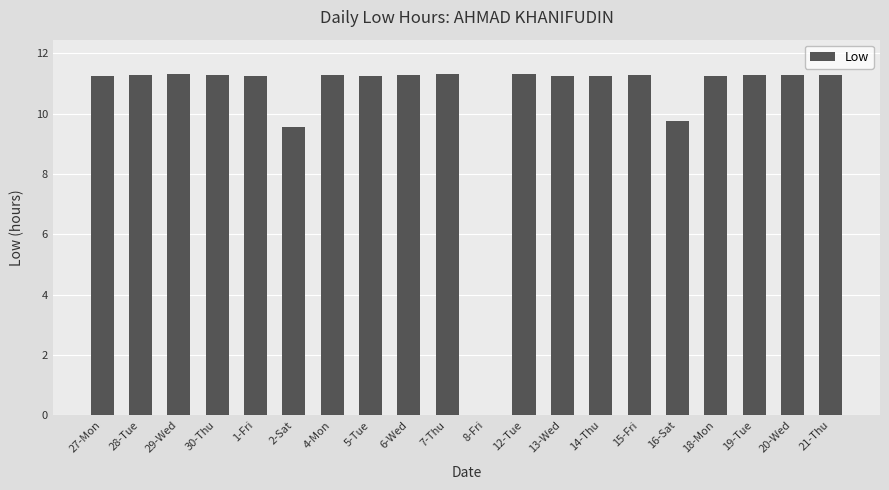

Where does the data first go above 11?

27-Mon